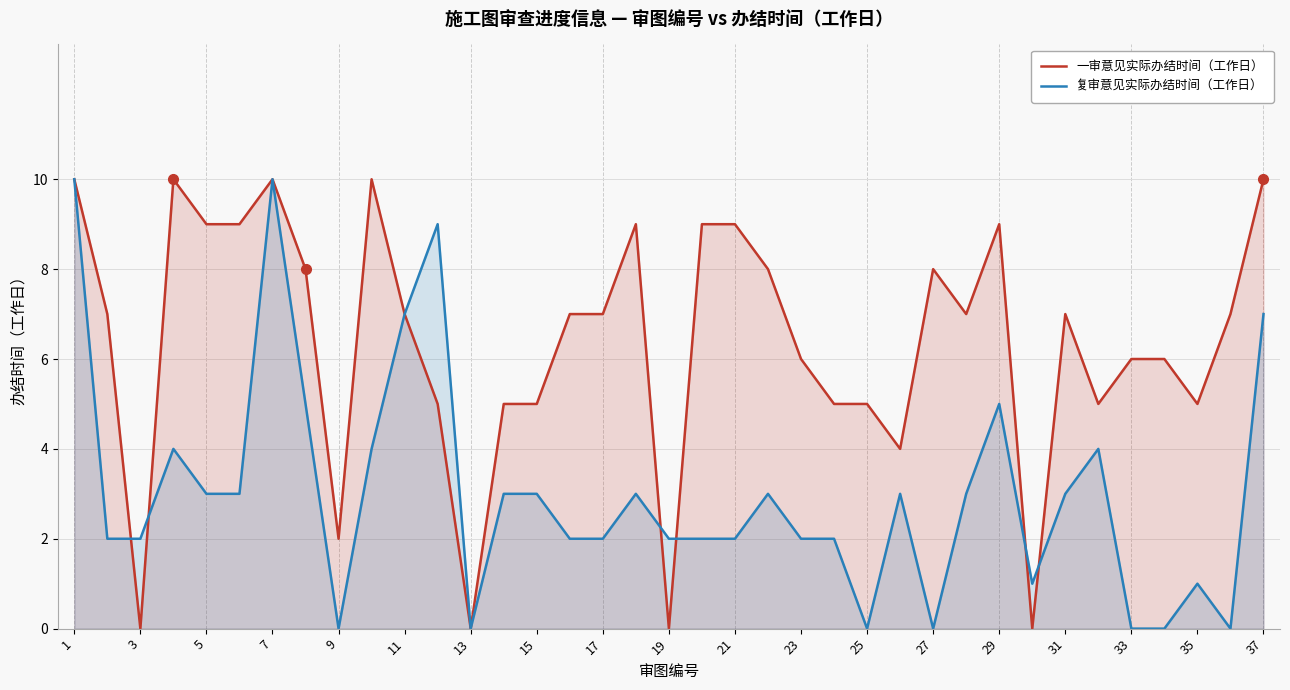

True or false: 一审意见实际办结时间（工作日） has a value of -5 at 29.

False